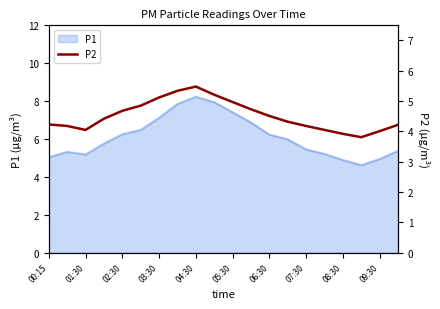

What is the highest value of the P1 series?

8.2